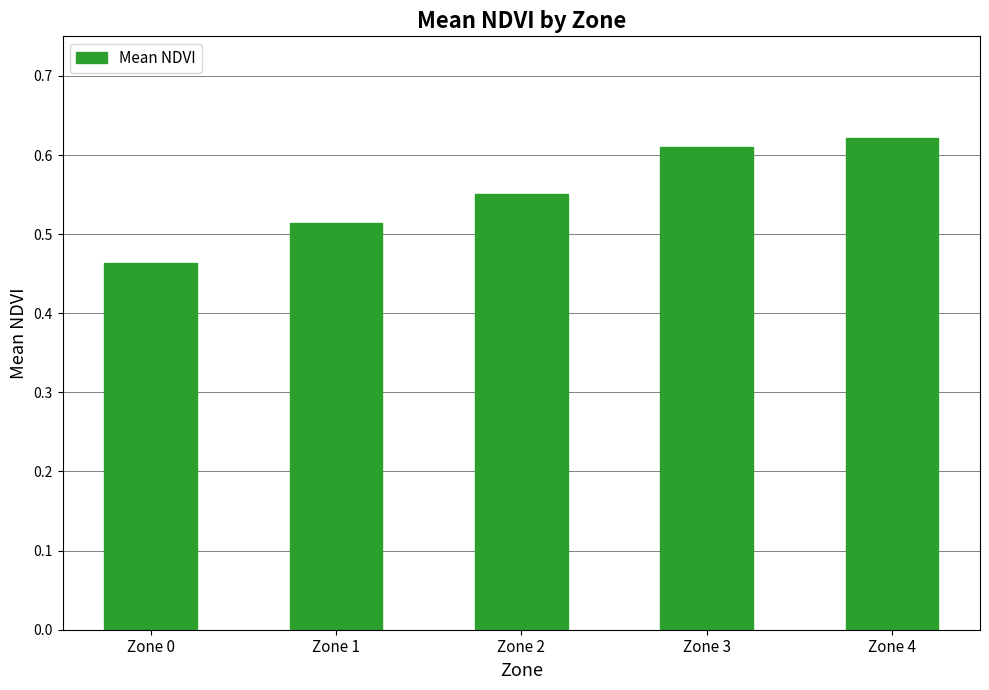

What is the sum of the values at Zone 1 and Zone 2?

1.1